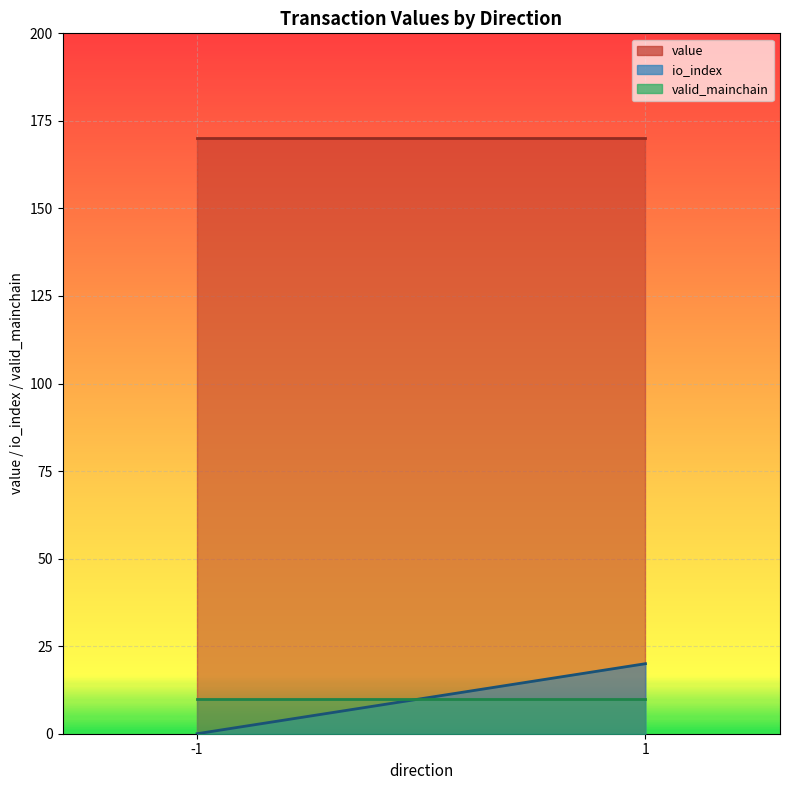

Where is the first local maximum for io_index?

1